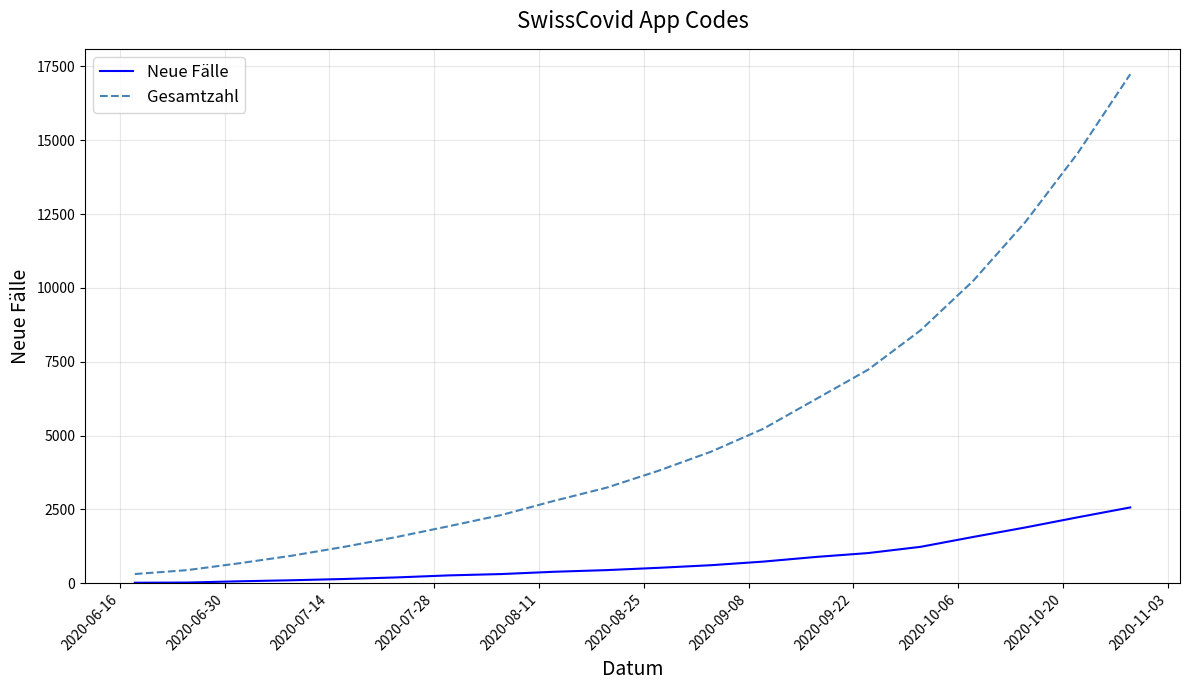

What is the difference between the maximum and minimum values in the Gesamtzahl series?

16922